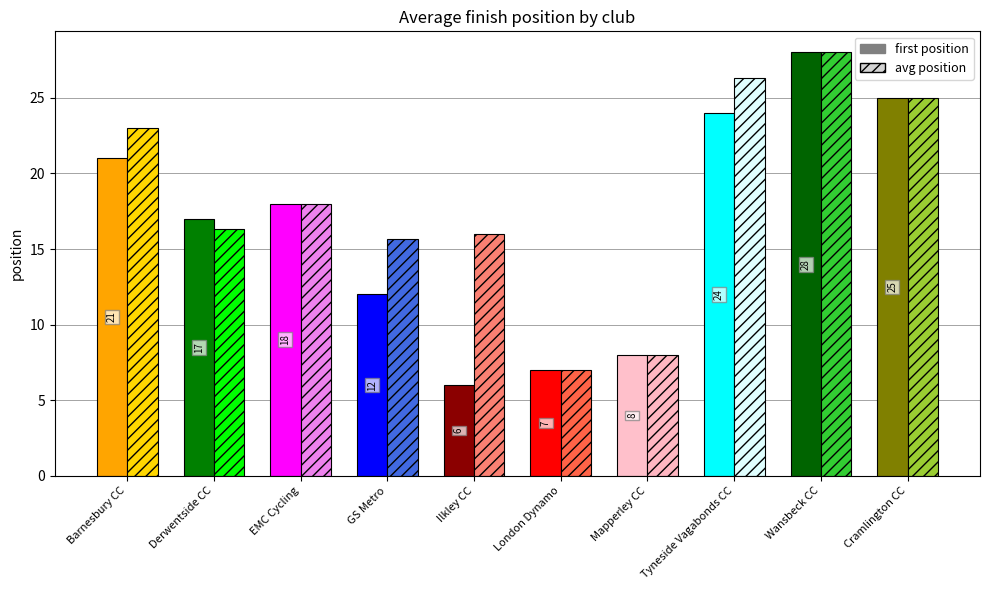

List the series in order of their peak value, highest first.

position, avg_position